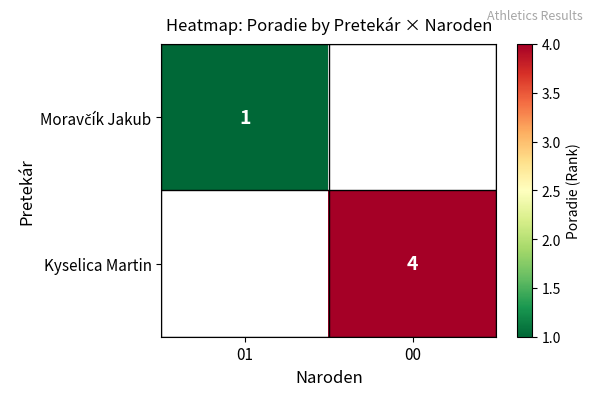

What is the minimum value shown in the chart?

1.0